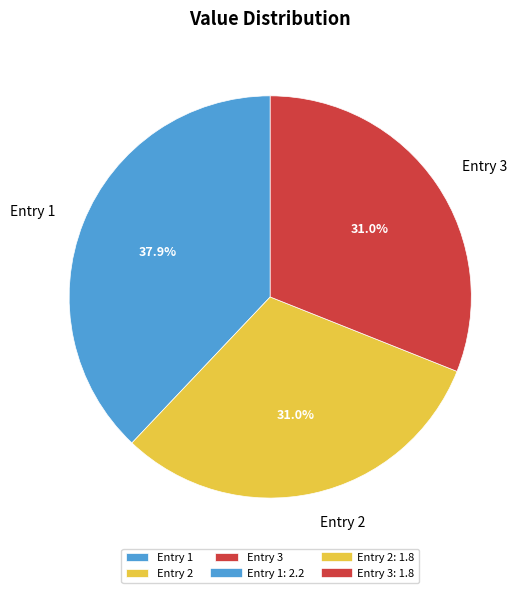

How many segments does this pie chart have?

3